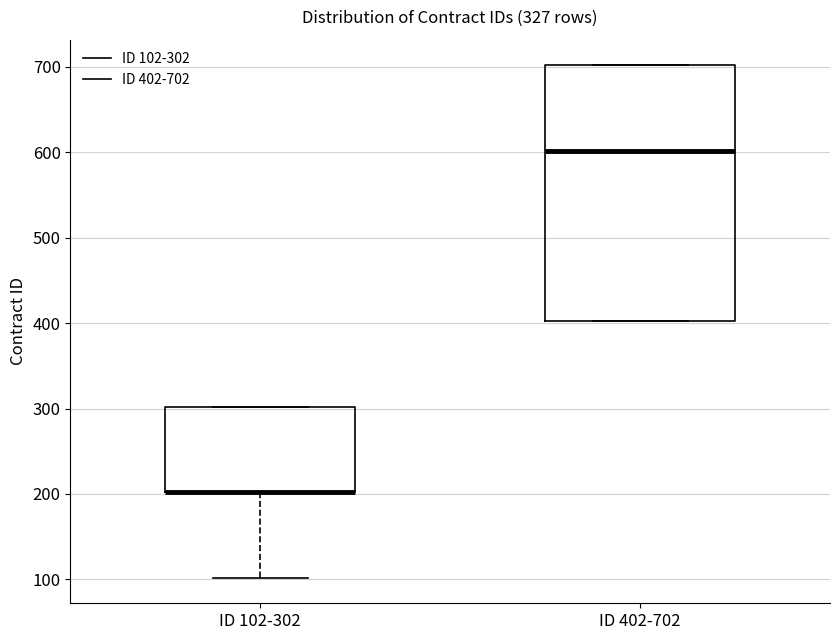

Reading left to right, transcribe this box plot: for each box, give where its median line is, the range the box spans, and where its two whiskers end, as read against the y-axis. The values are not printed on the chart, so give them approximately, as read against the axis.

ID 102-302: median 200 (drawn on the box's lower edge), box 200 to 300, whiskers 100 to 300
ID 402-702: median 600, box 400 to 700, whiskers 400 to 700